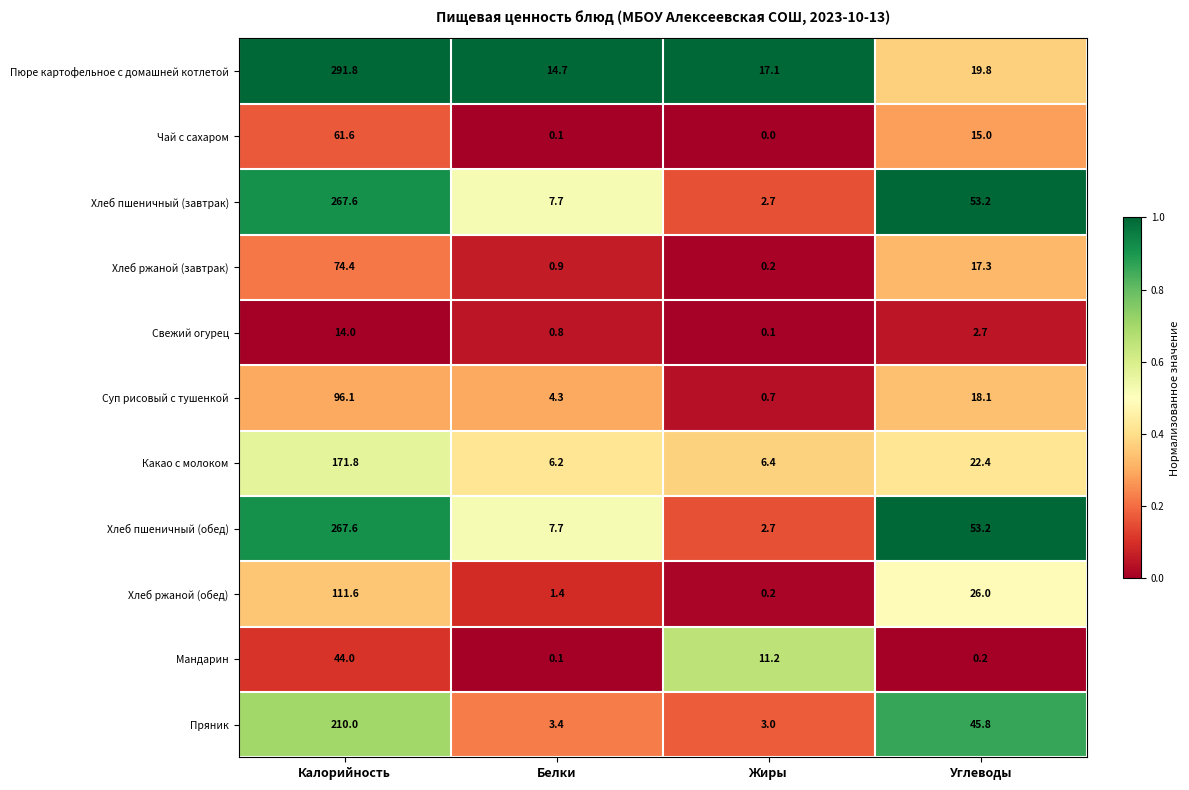

Which series has the largest range (max minus min)?

Пюре картофельное с домашней котлетой